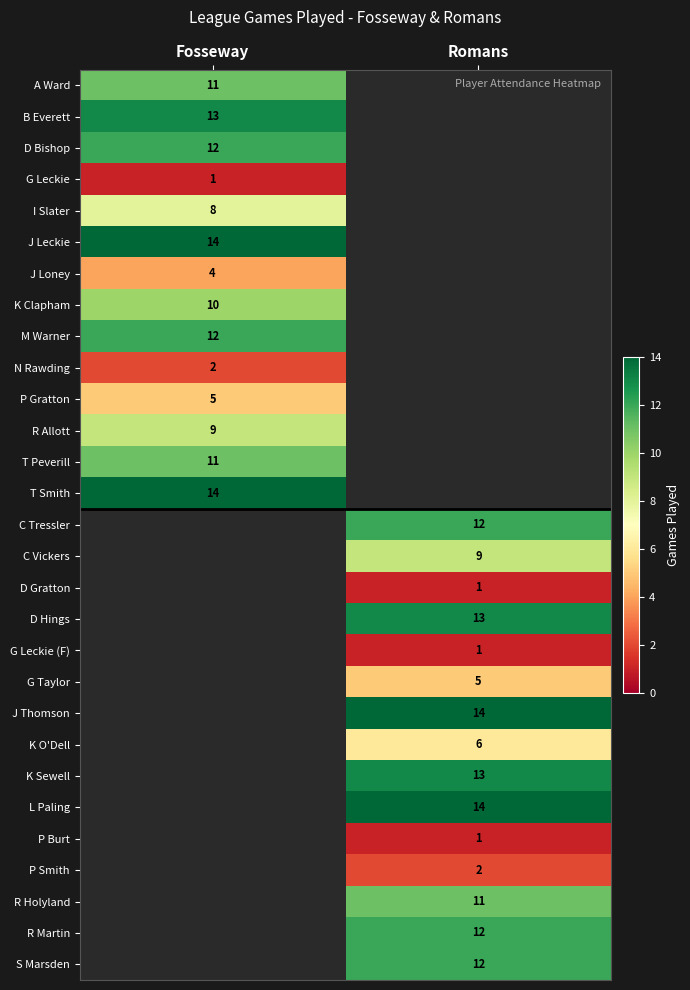

Is the value of J Thomson at Romans greater than the value of P Gratton at Fosseway?

Yes